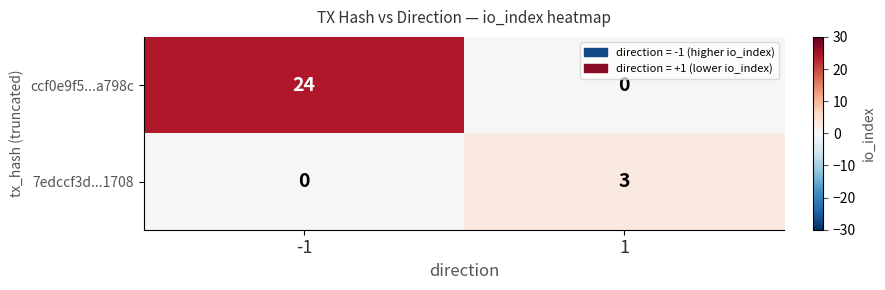

Rank the series at -1 from highest to lowest value.

ccf0e9f5...a798c, 7edccf3d...1708